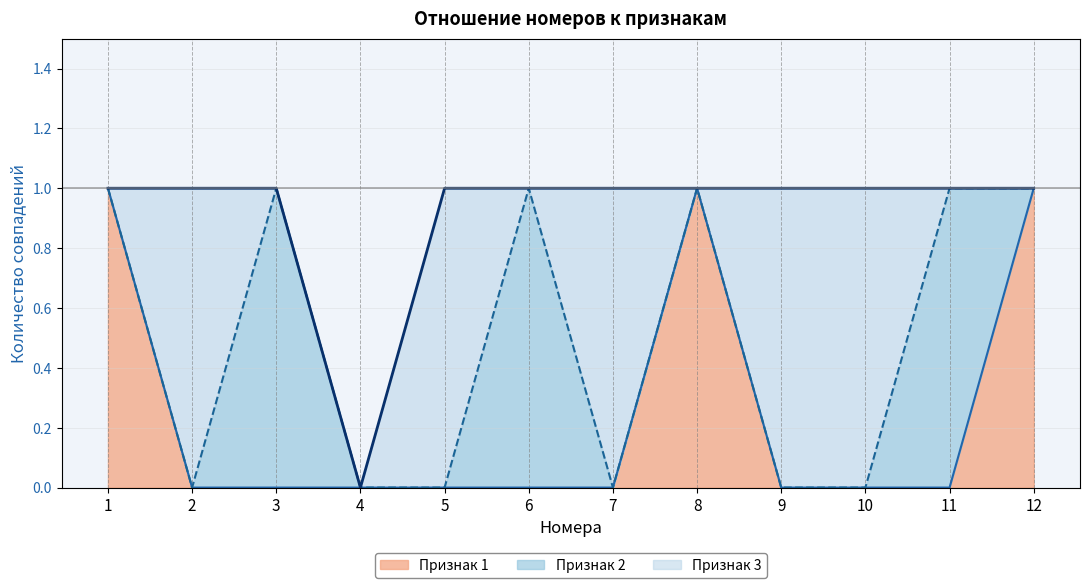

What is the spread (max minus min) of values at 1?

1